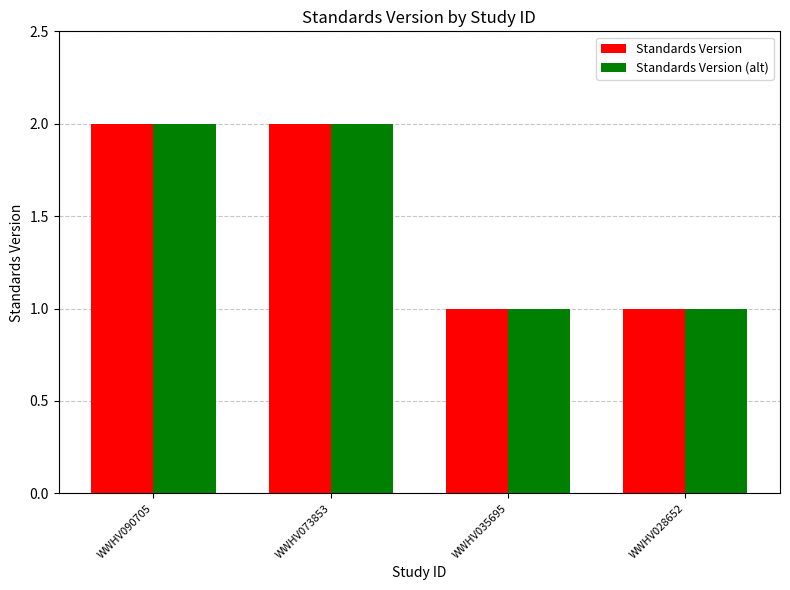

Is it true that Standards Version equals 2 at WWHV073853?

True